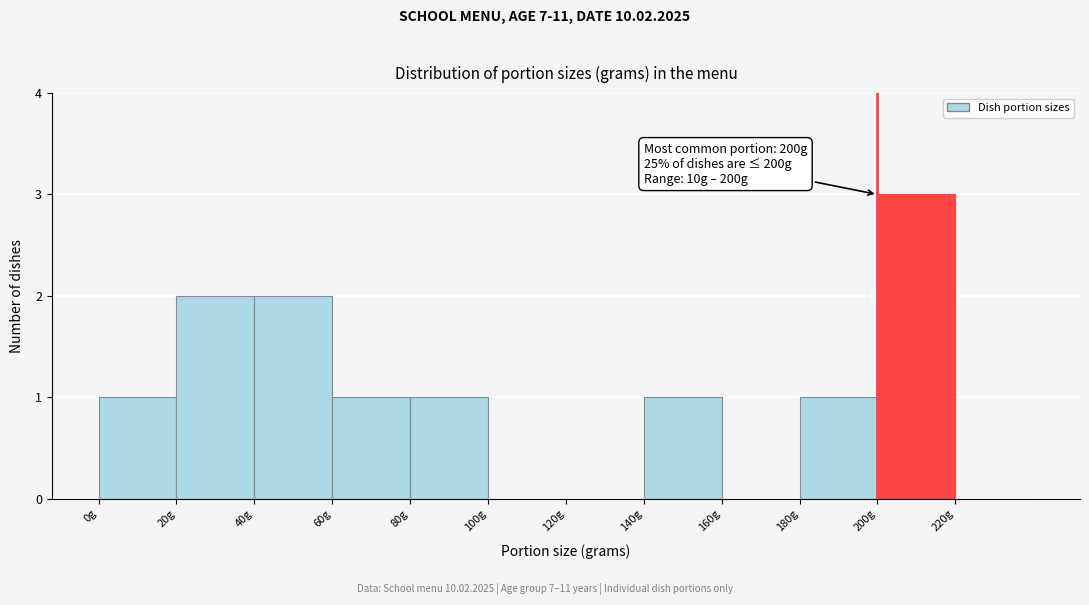

Which range on the x-axis has the tallest bar?

200 to 220